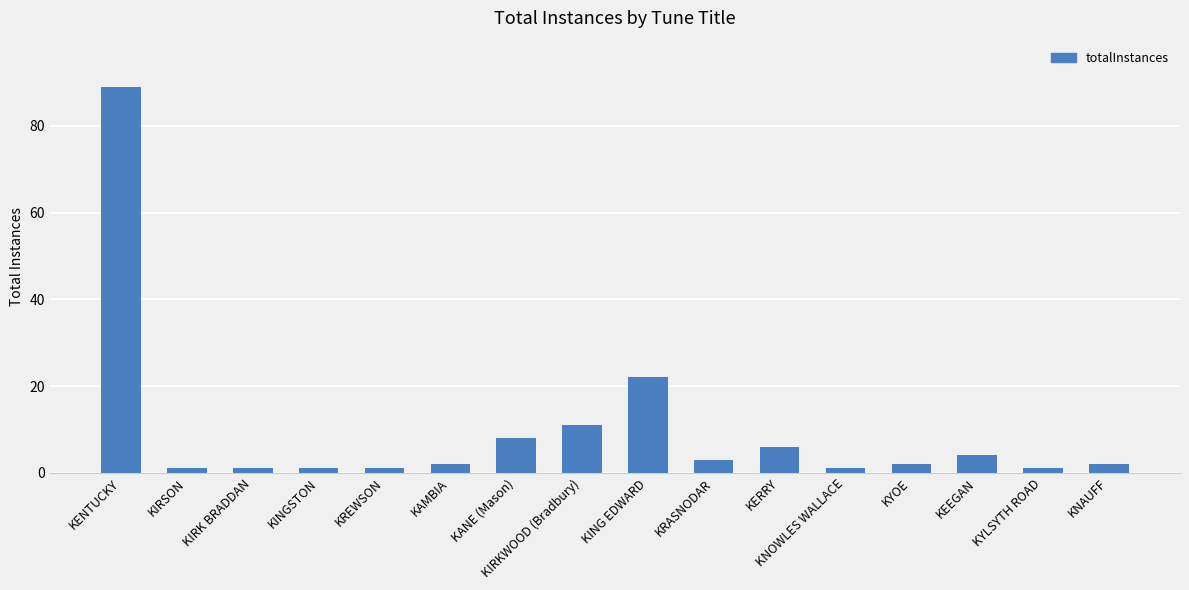

What is the change in value from KING EDWARD to KERRY?

-16